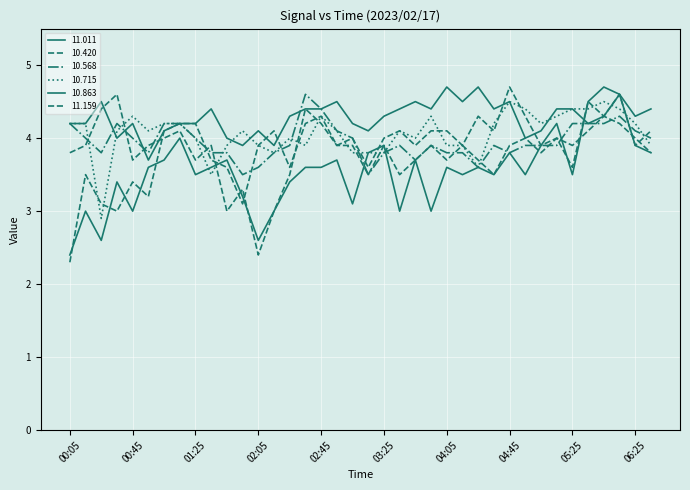

True or false: 11.159 has more than 0 interior local peaks.

True